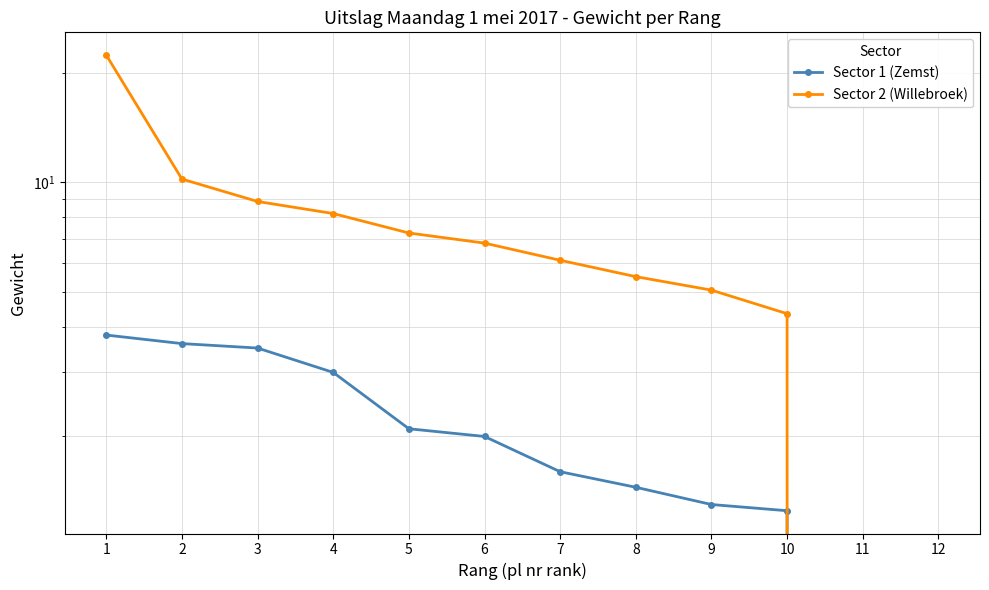

Reading left to right, list all the values displayed in this chart.

Sector 1 (Zemst): 3.8	3.6	3.5	3.0	2.1	2.0	1.6	1.4	1.3	1.2	0.0	0.0
Sector 2 (Willebroek): 22.4	10.2	8.8	8.2	7.2	6.8	6.1	5.5	5.0	4.3	0.0	0.0